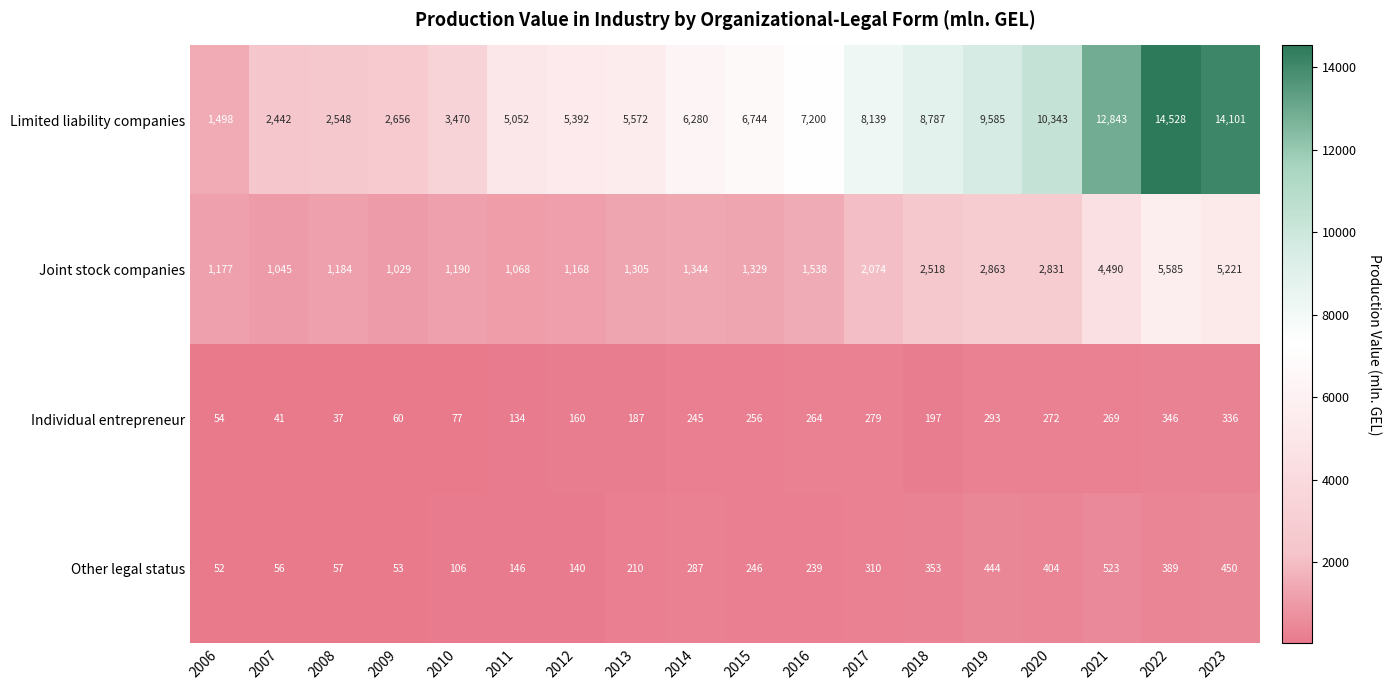

At which category is the sum across all series the highest?

2022